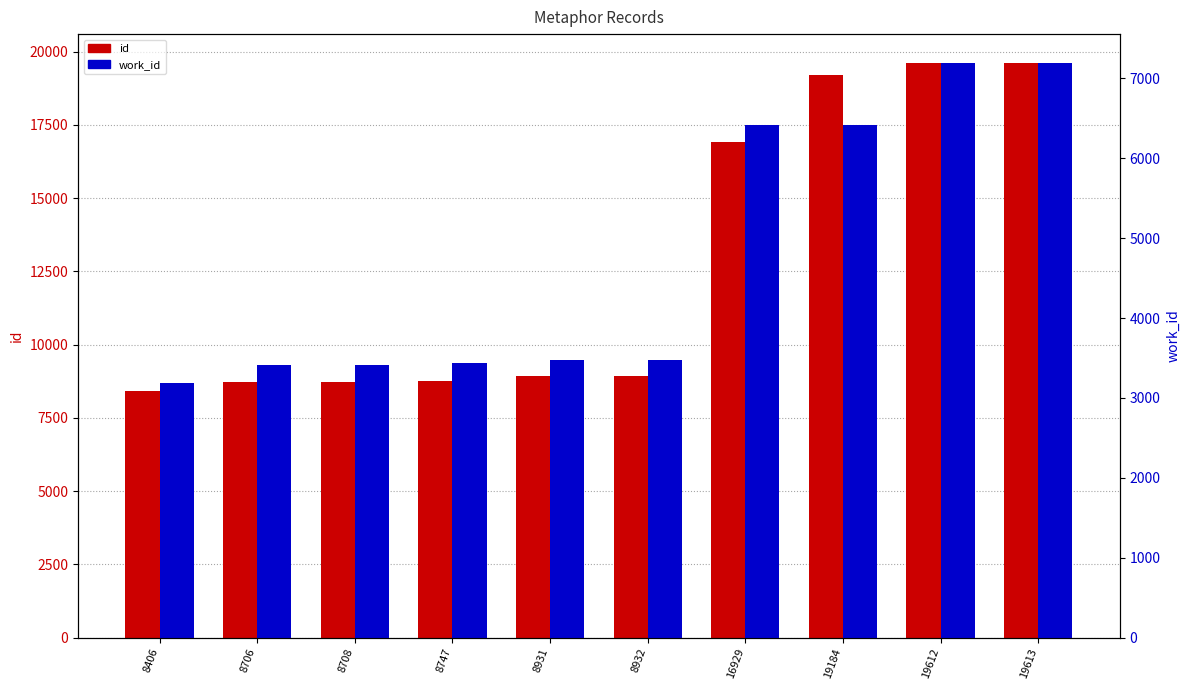

Reading left to right, list all the values displayed in this chart.

id: 8406	8706	8708	8747	8931	8932	16929	19184	19612	19613
work_id: 3187	3414	3414	3436	3476	3476	6415	6421	7195	7195